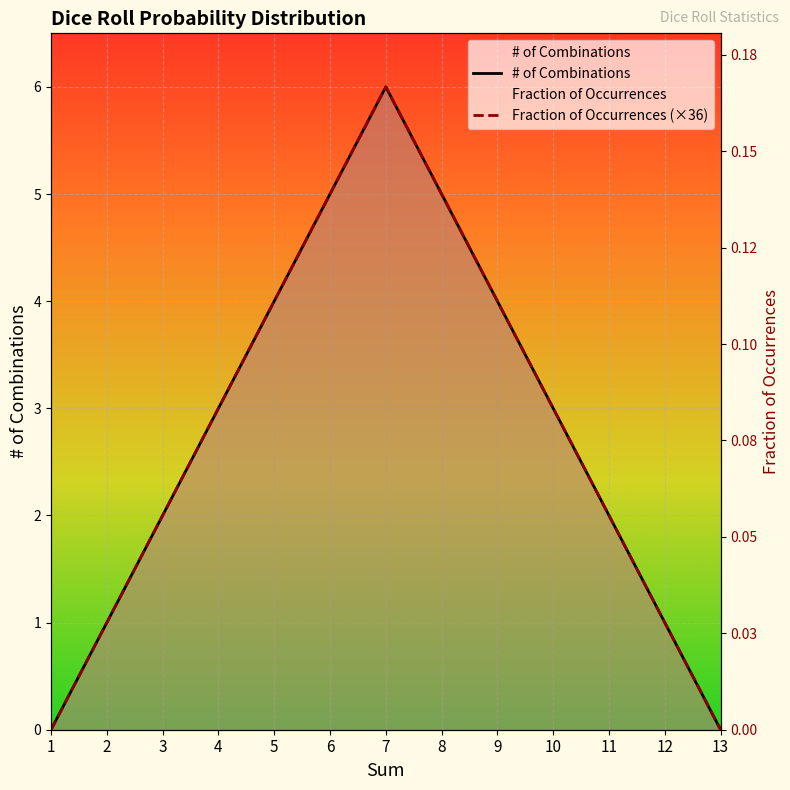

Which series has the widest spread of values?

# of Combinations